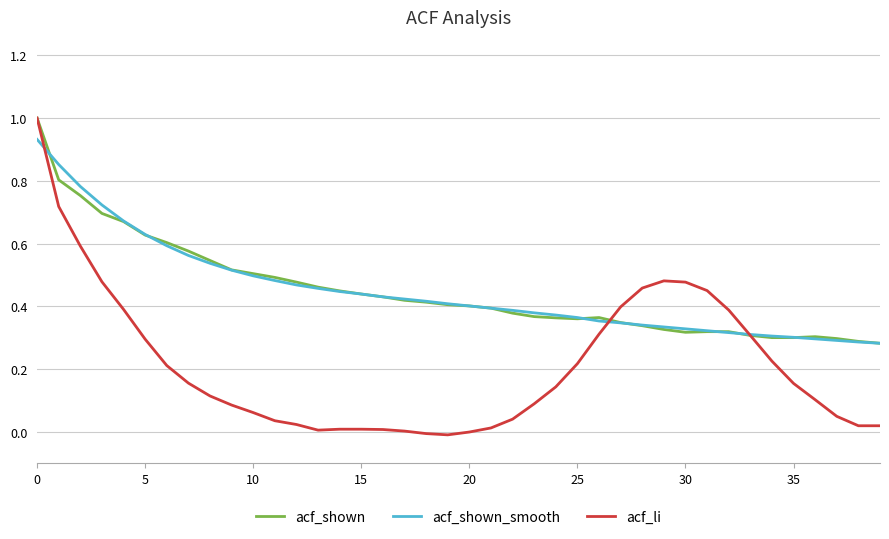

Which series has the largest range (max minus min)?

acf_li